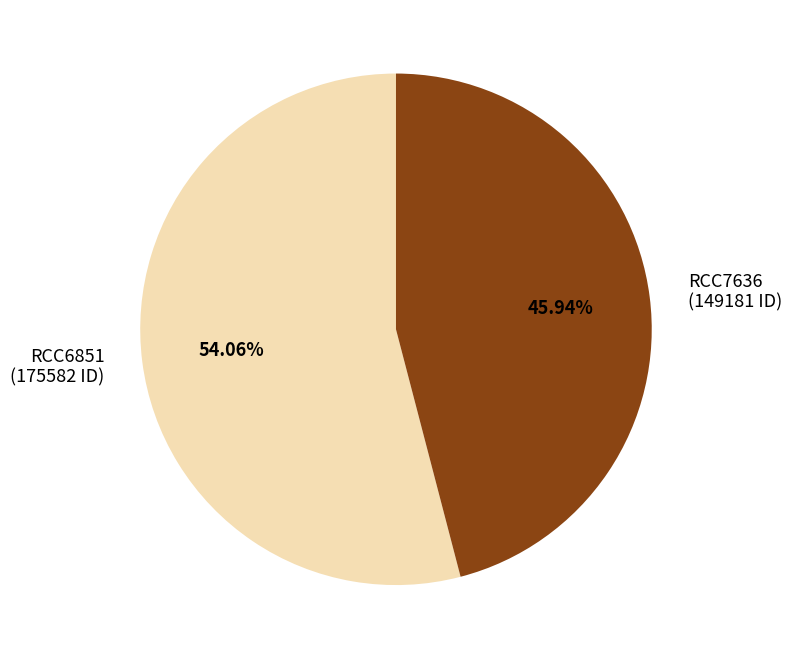

What is the ratio of the value at RCC6851 to the value at RCC7636?

1.2